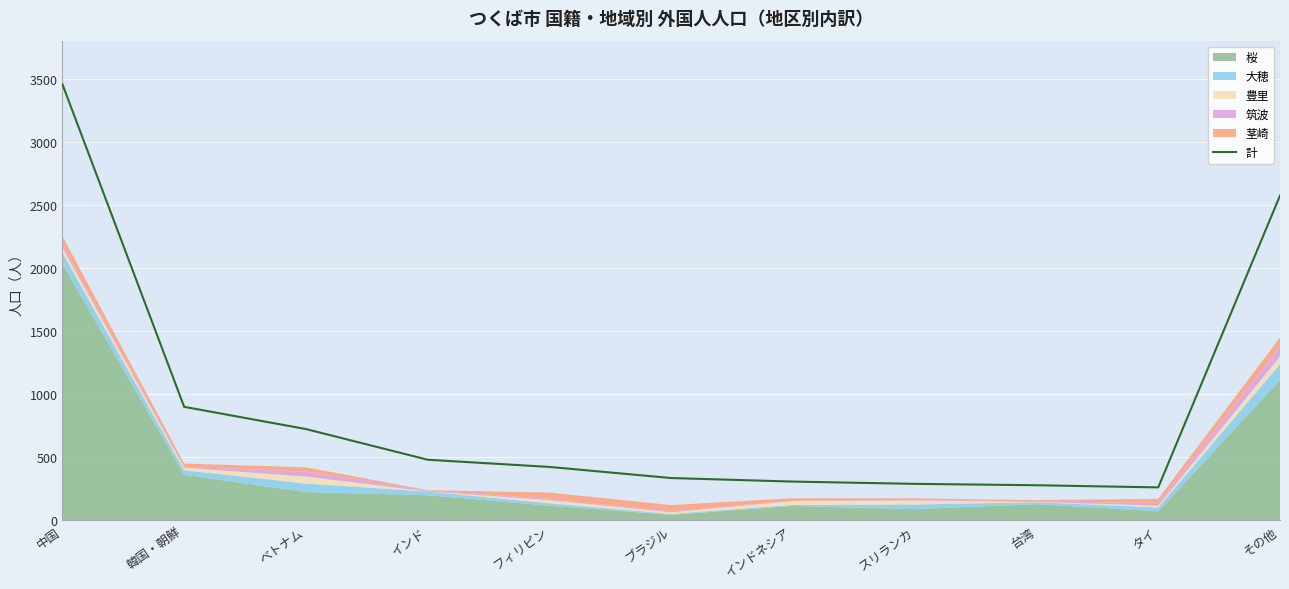

What is the label of the 5th point from the left?

フィリピン